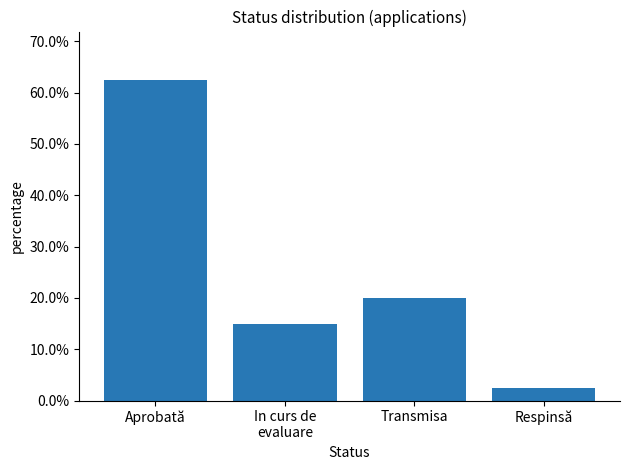

What is the difference between the values at Aprobată and Transmisa?

42.5